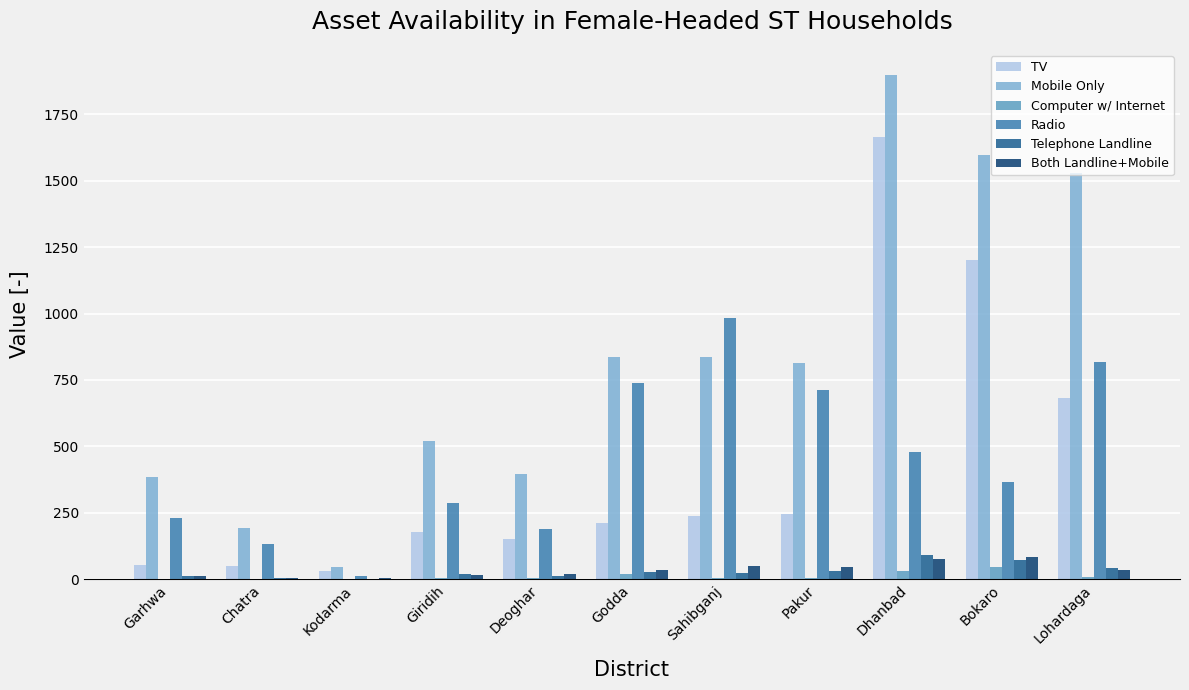

What is the sum of the Computer w/ Internet values at Dhanbad and Bokaro?

75